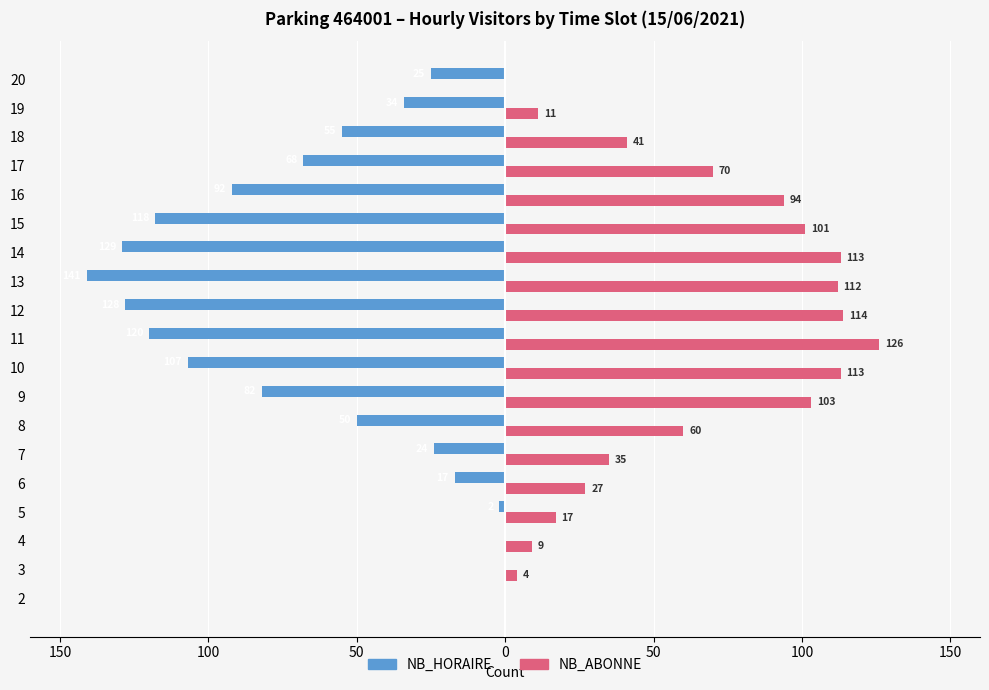

What are all the series names shown in the legend?

NB_HORAIRE, NB_ABONNE